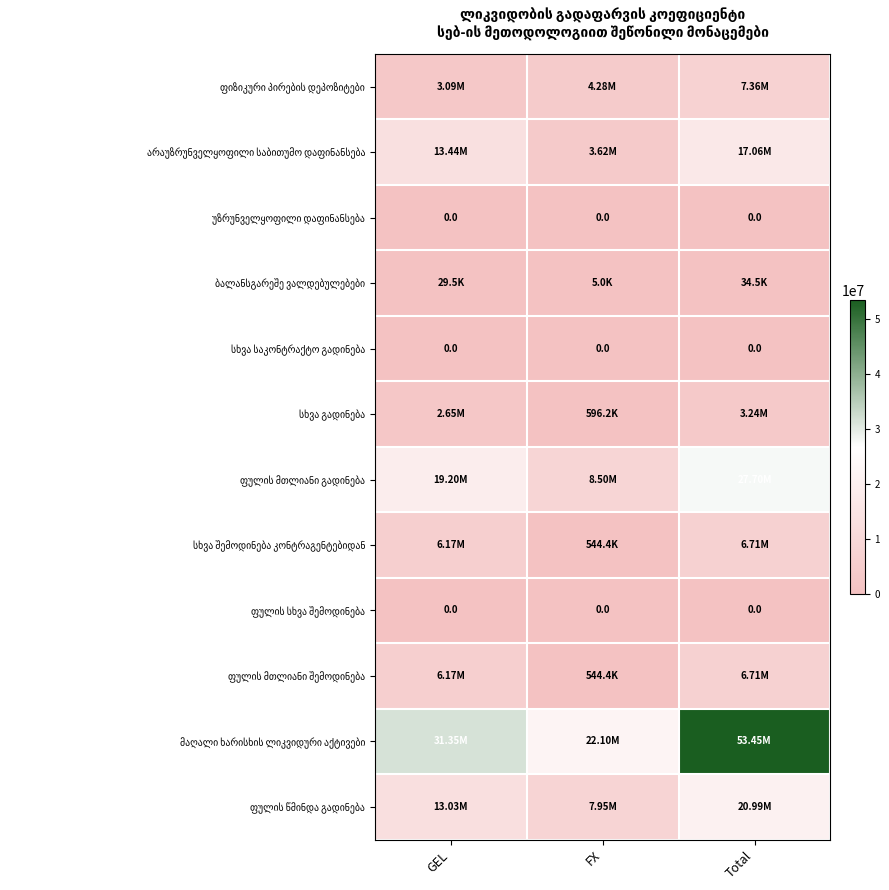

At which category is the sum across all series the highest?

Total